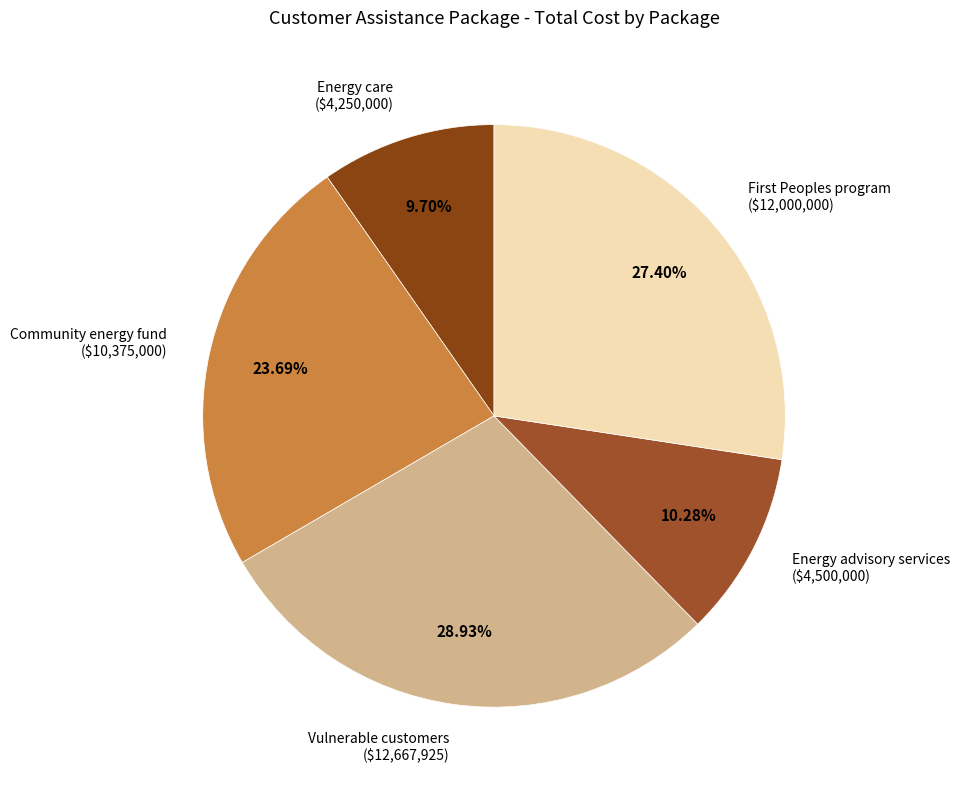

What is the smallest slice in the pie chart?

Energy care